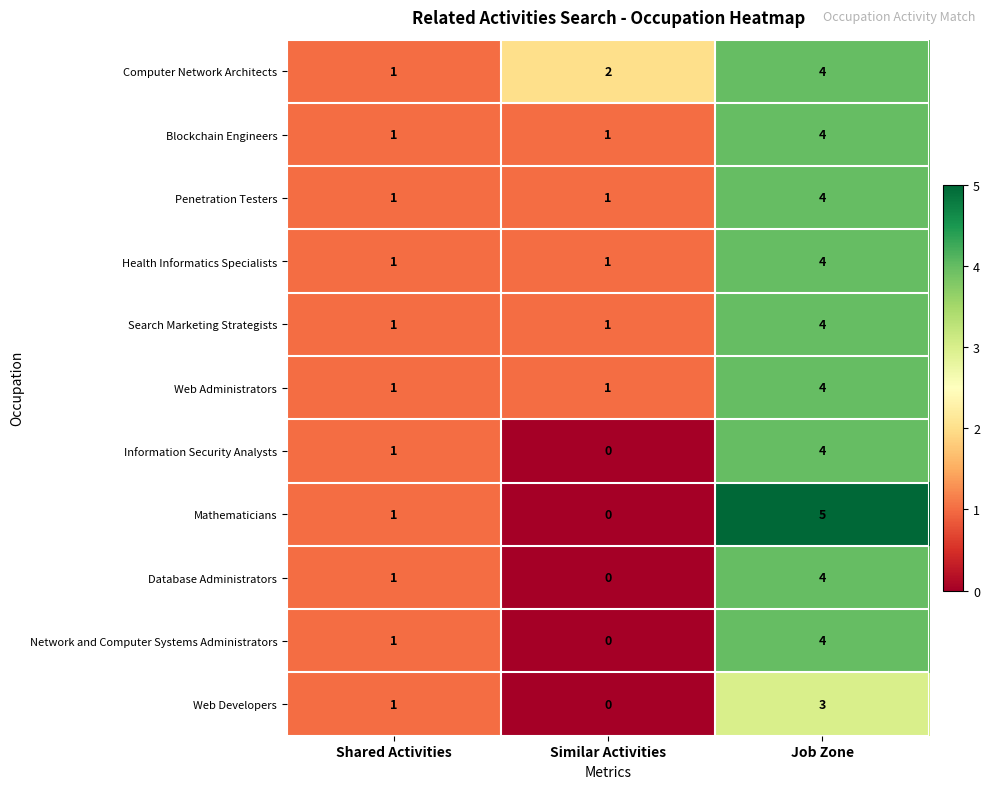

What is the difference between the highest and lowest values at Job Zone?

2